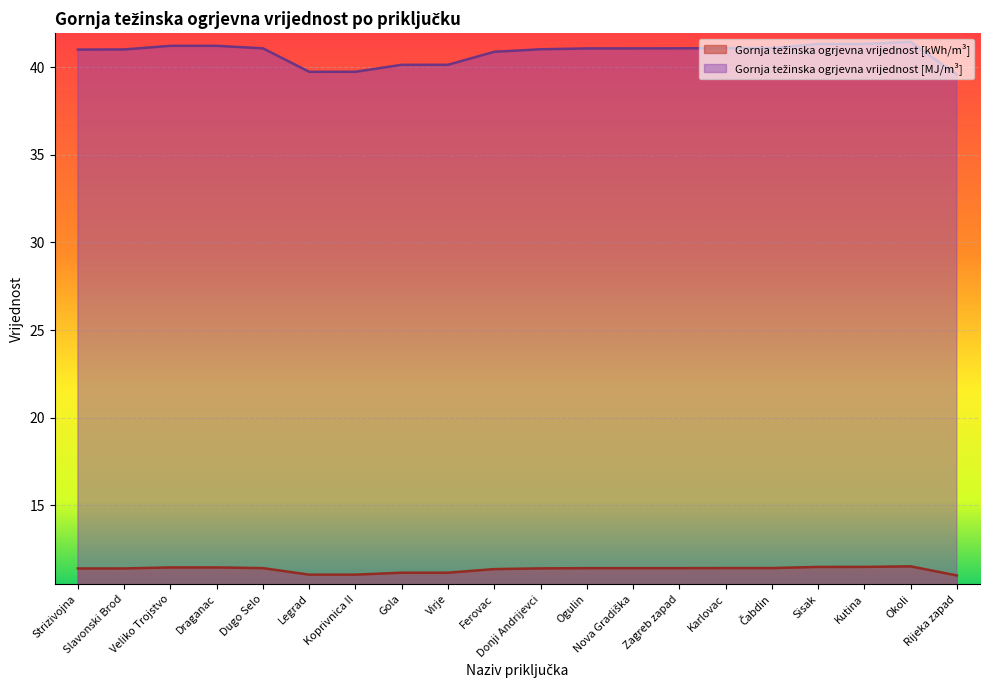

What is the label of the 10th point from the left?

Ferovac